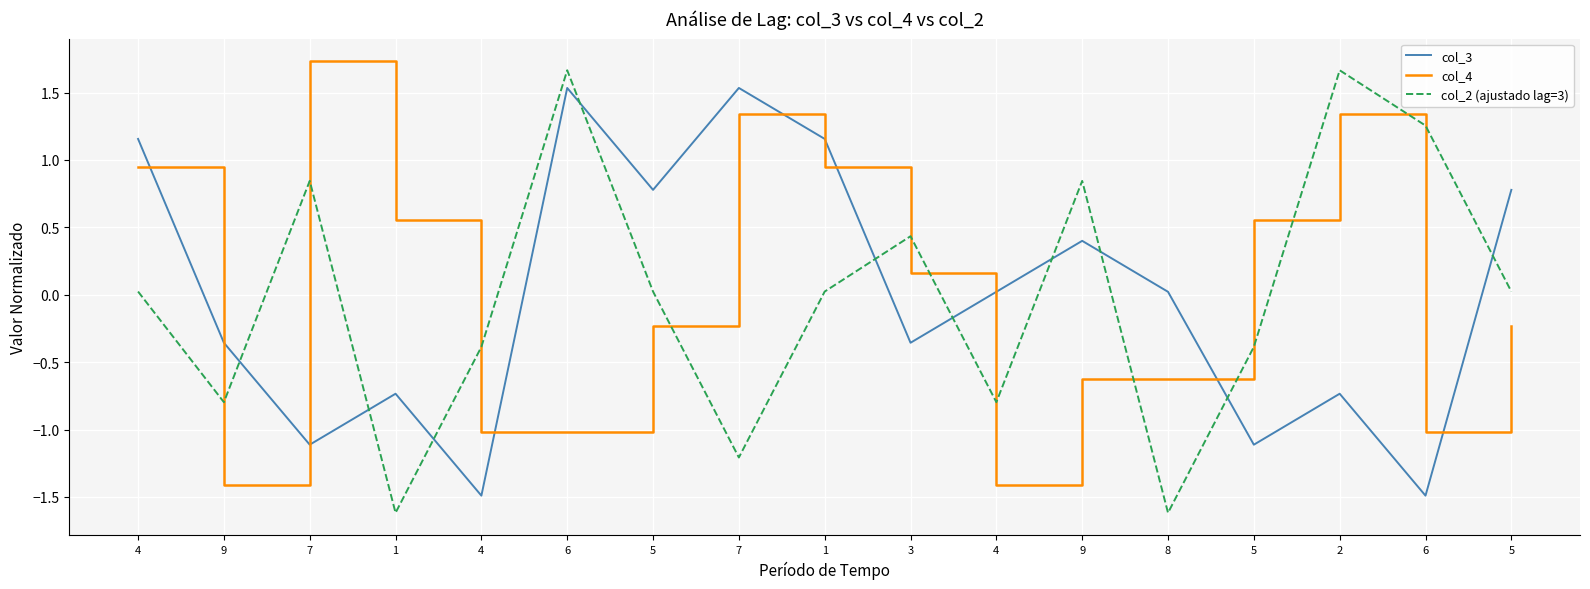

Does the chart have visible grid lines?

Yes